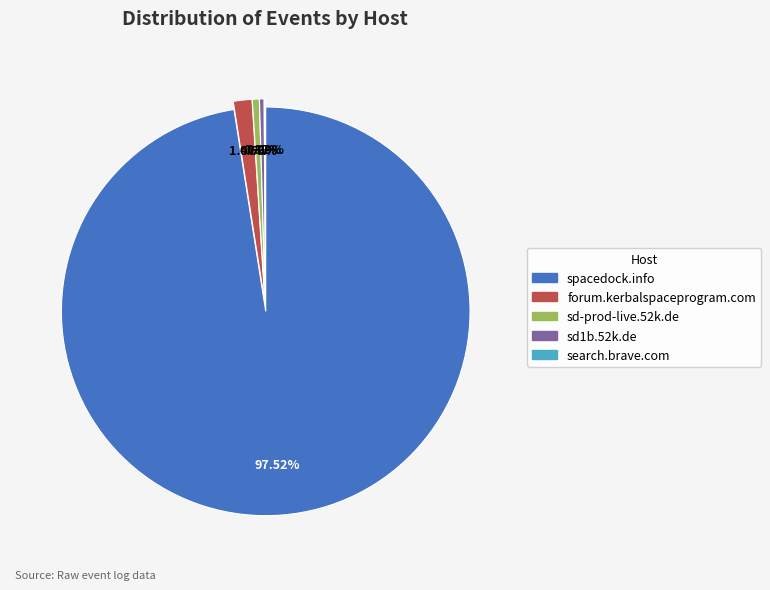

Which category has the biggest portion of the pie?

spacedock.info